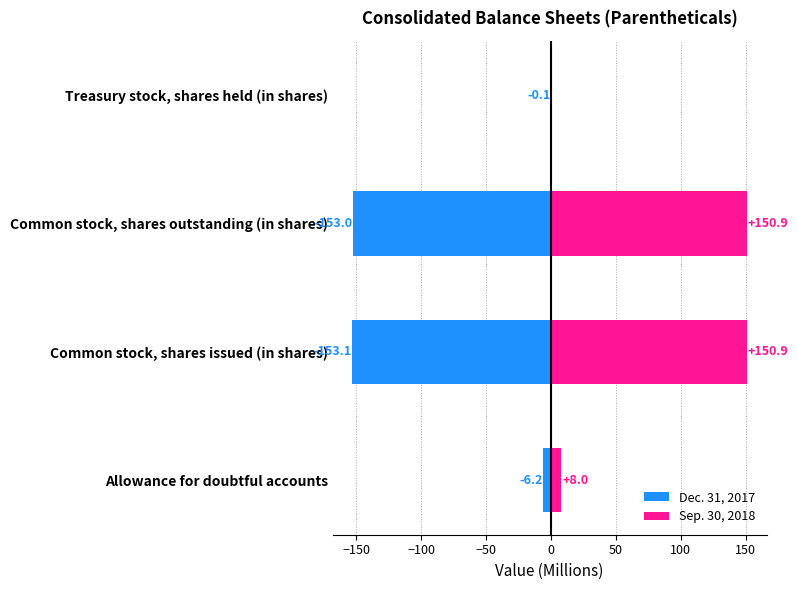

True or false: Sep. 30, 2018 has a value of 105.5 at Common stock, shares outstanding (in shares).

False